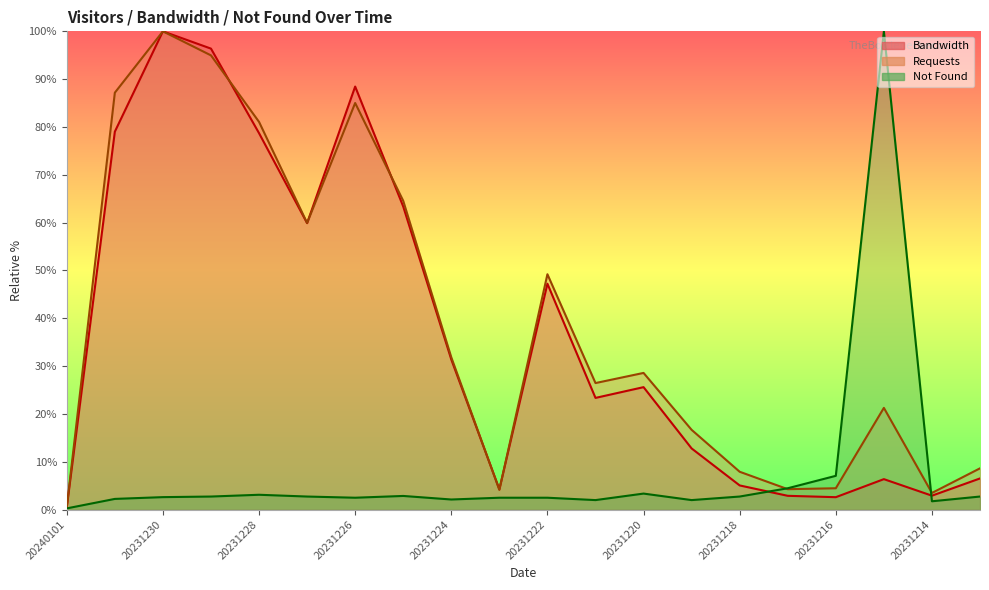

Where does the Not Found series first go above 2?

20231231